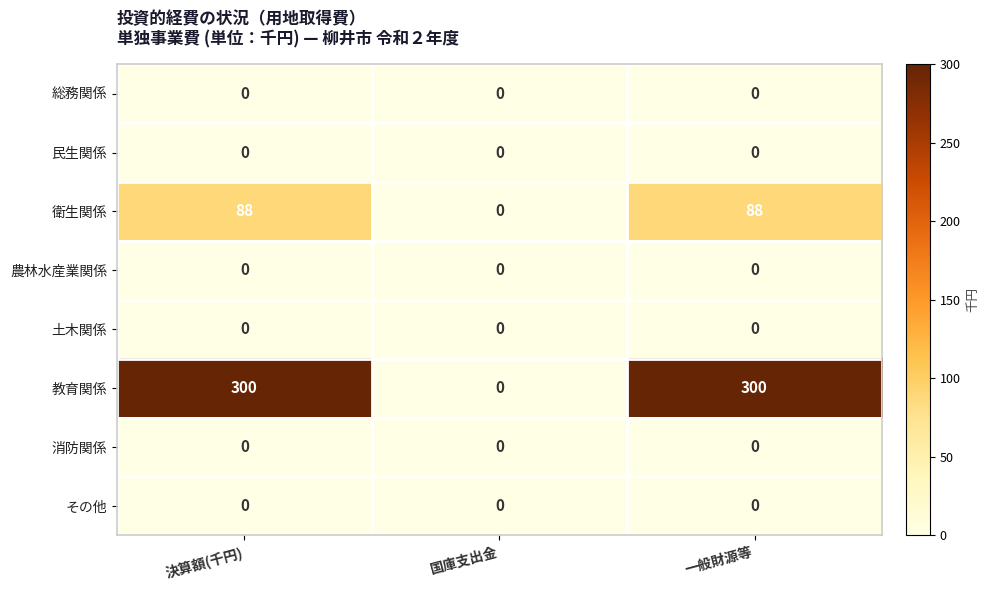

What is the difference between the highest and lowest values at 一般財源等?

300